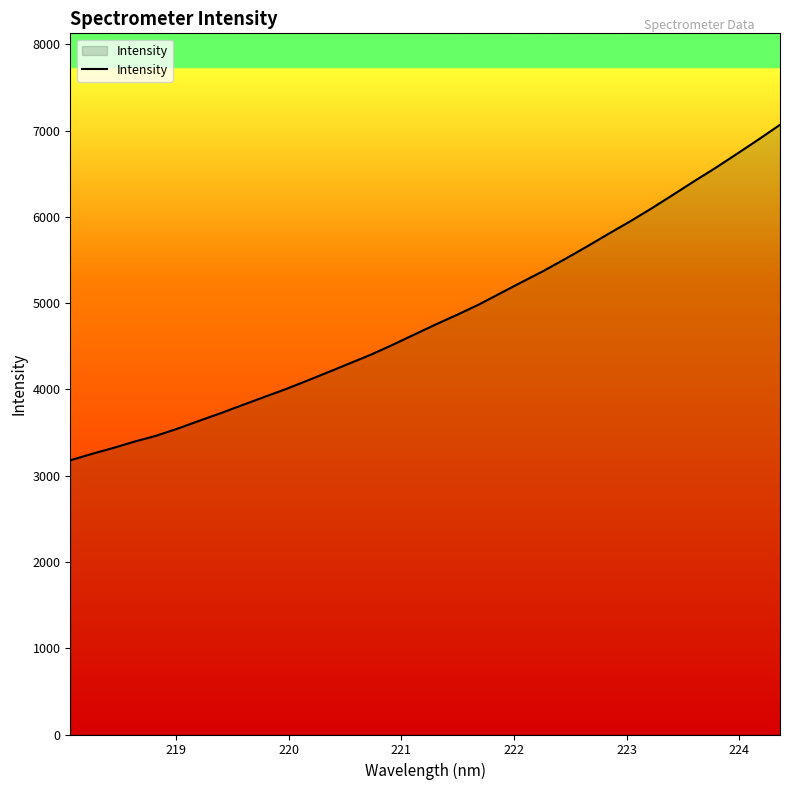

What is the minimum value shown in the chart?

3178.1